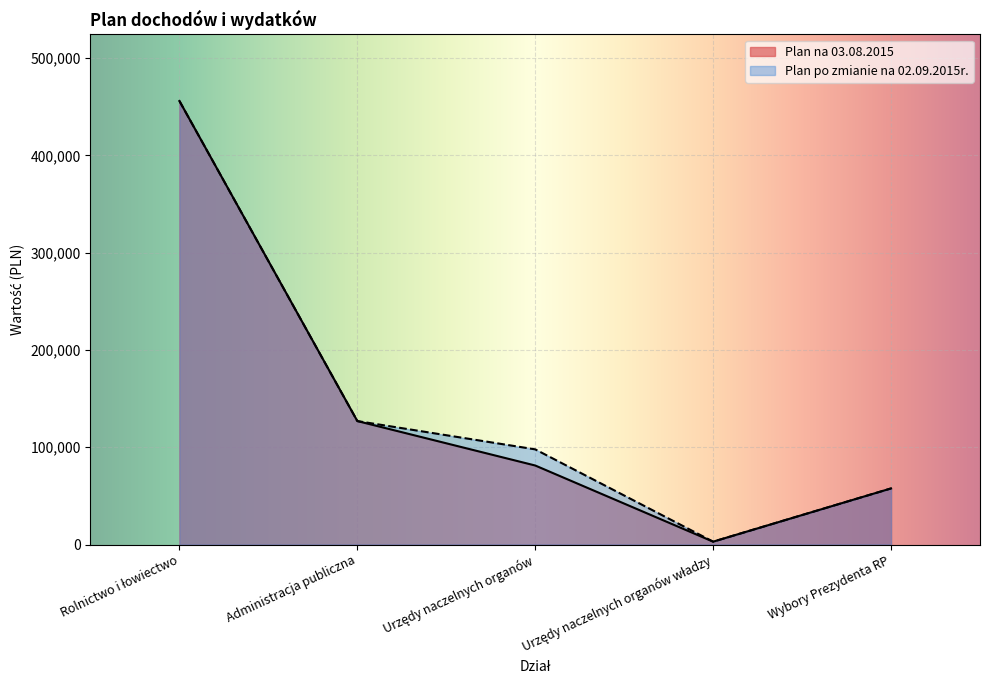

What value does the Plan na 03.08.2015 series have at Urzędy naczelnych organów?

81251.0